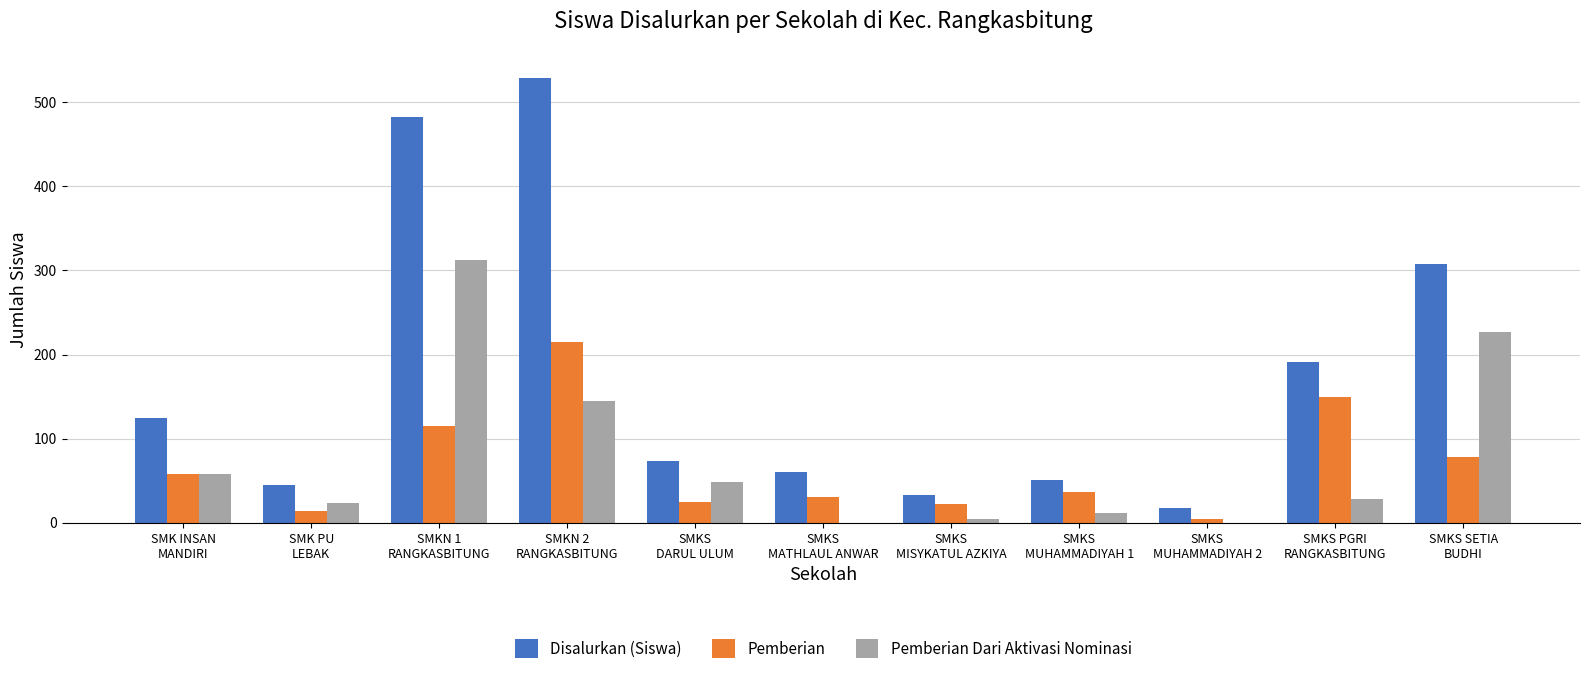

What is the difference between the Pemberian values at SMKS PGRI
RANGKASBITUNG and SMKS
DARUL ULUM?

125